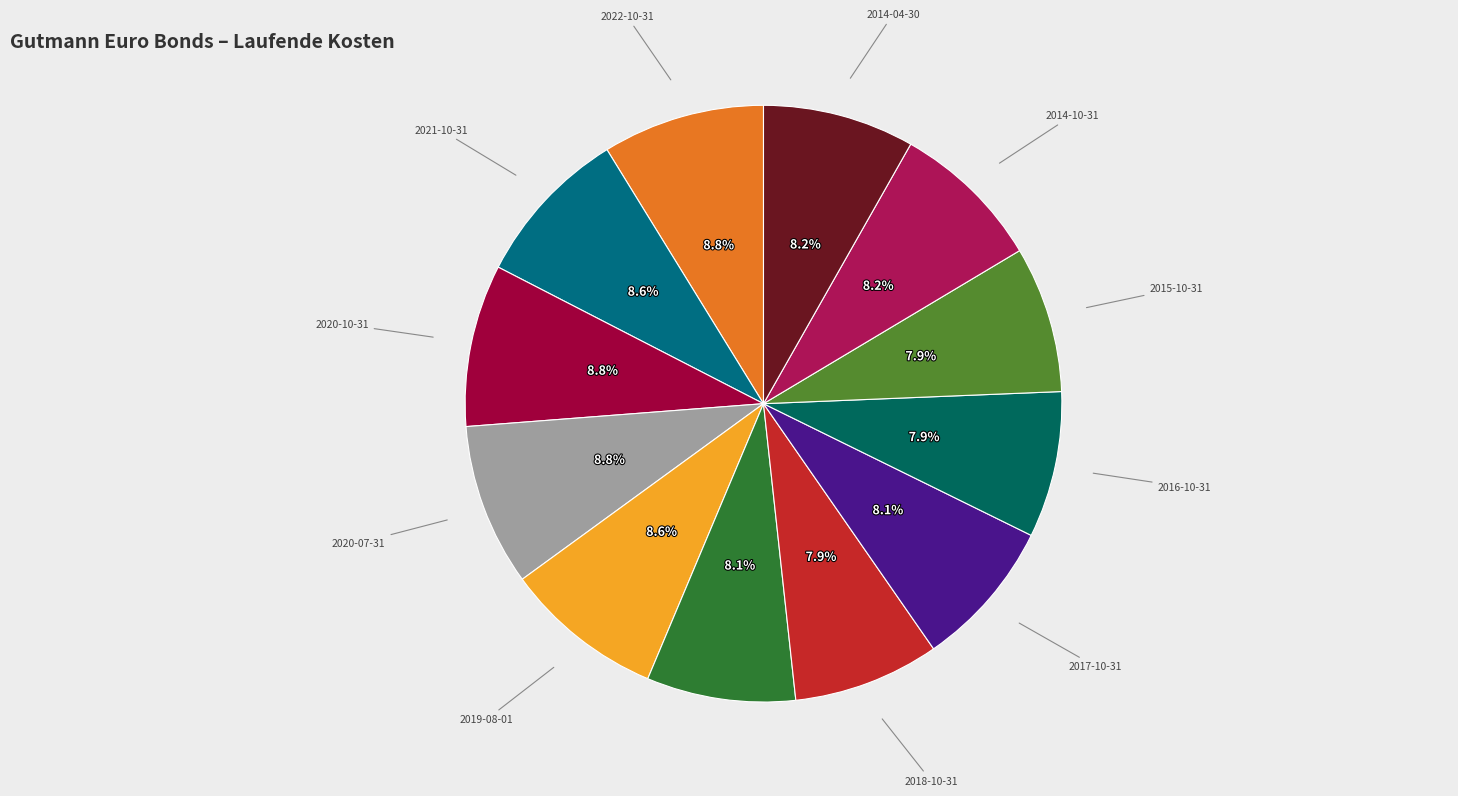

Rank the categories by value from highest to lowest.

2022-10-31, 2020-10-31, 2020-07-31, 2021-10-31, 2019-08-01, 2014-10-31, 2014-04-30, 2019-04-30, 2017-10-31, 2018-10-31, 2016-10-31, 2015-10-31